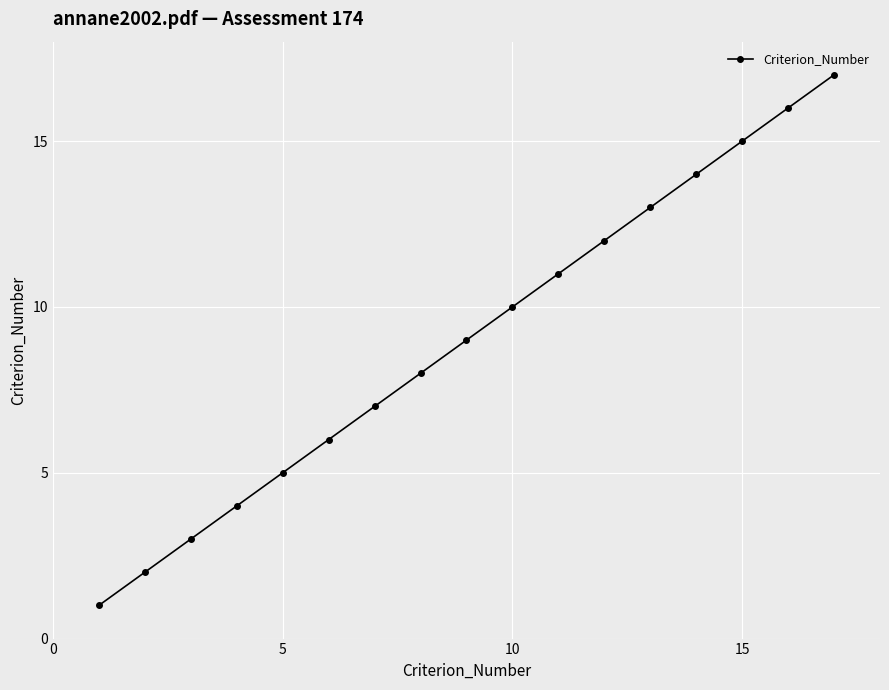

What is the difference between the maximum and minimum values?

16